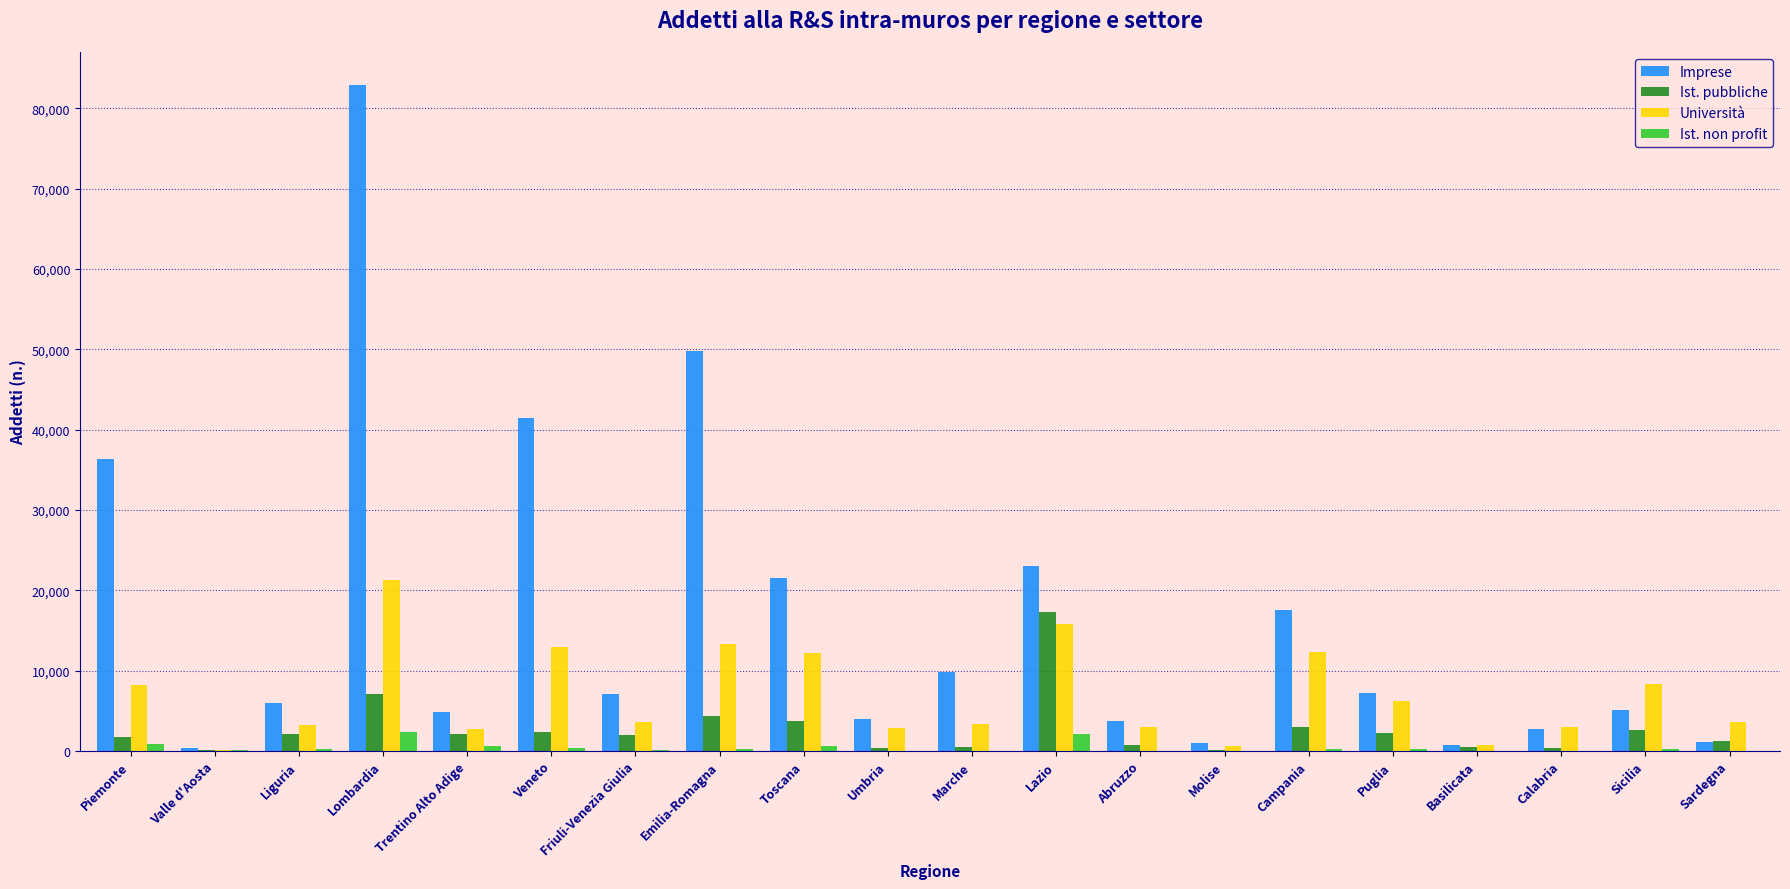

How many data points does each series have?

20